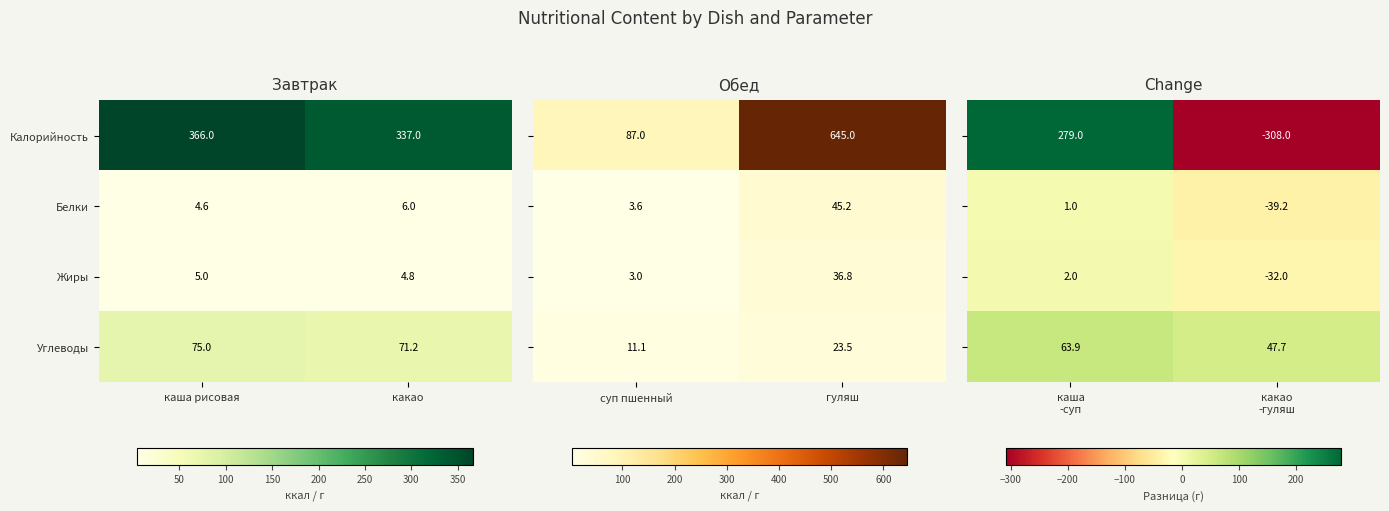

Is the value of Жиры at какао greater than the value of Белки at каша рисовая?

Yes